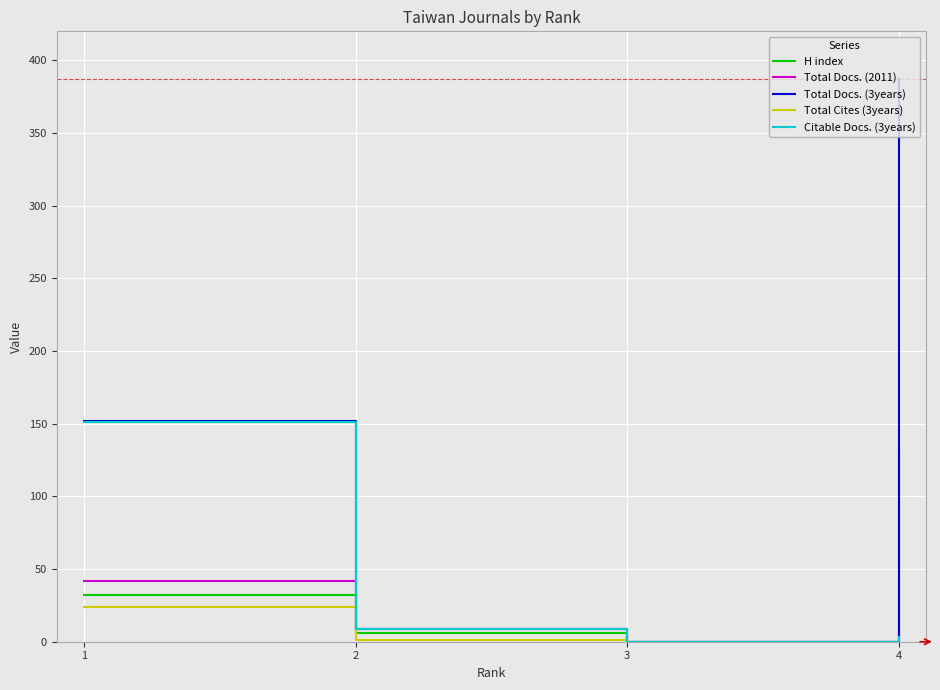

True or false: Citable Docs. (3years) has more than 2 points higher than both neighbors.

False